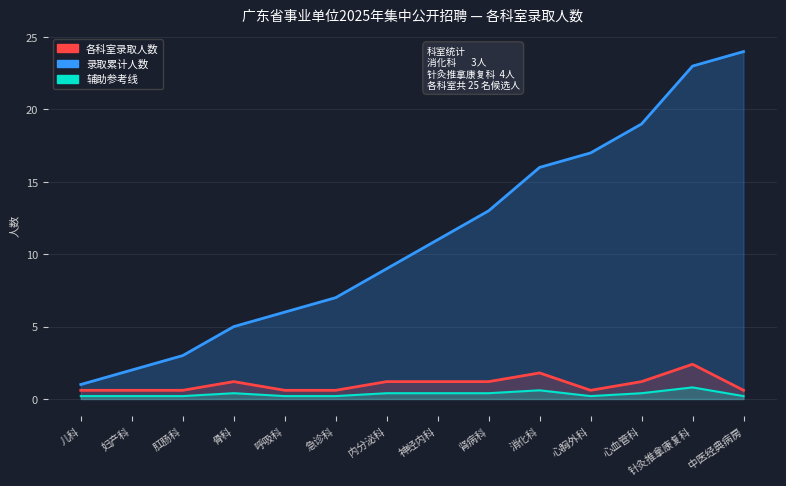

Reading left to right, list all the values displayed in this chart.

录取累计人数（股权类比）: 1.0	2.0	3.0	5.0	6.0	7.0	9.0	11.0	13.0	16.0	17.0	19.0	23.0	24.0
各科室录取人数（债务类比）: 0.6	0.6	0.6	1.2	0.6	0.6	1.2	1.2	1.2	1.8	0.6	1.2	2.4	0.6
现金等价（辅助线）: 0.2	0.2	0.2	0.4	0.2	0.2	0.4	0.4	0.4	0.6	0.2	0.4	0.8	0.2